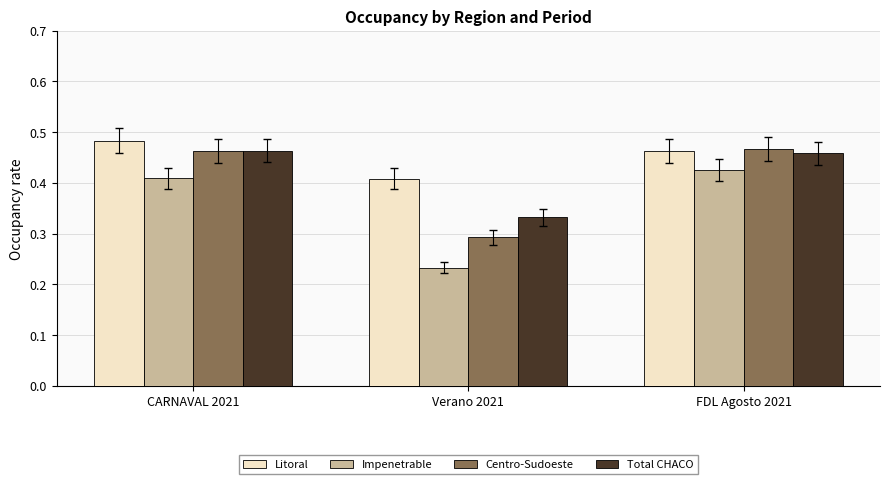

True or false: Centro-Sudoeste has a value of 0.4 at Verano 2021.

False